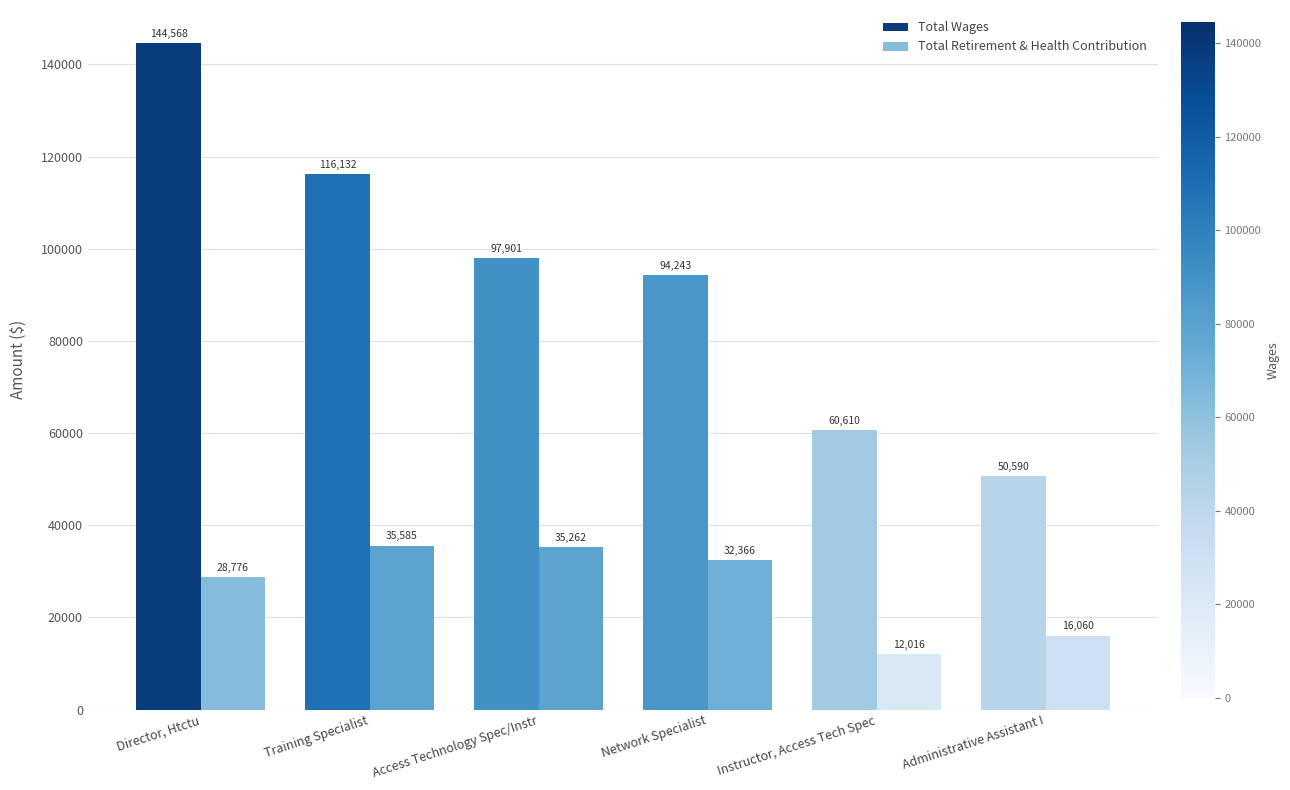

True or false: Total Wages has a value of 39607 at Network Specialist.

False